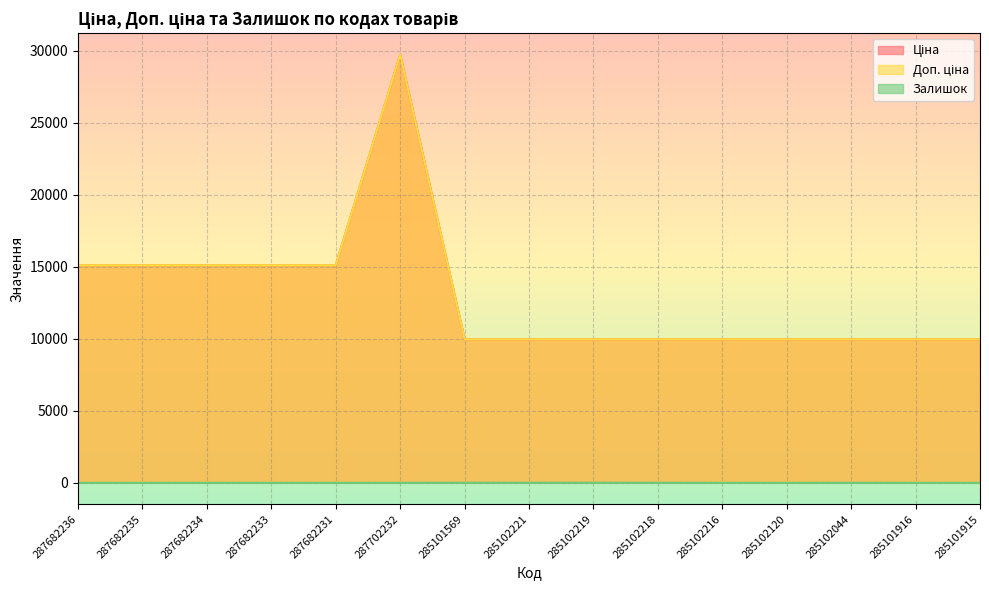

True or false: Ціна and Доп. ціна cross at least once.

False